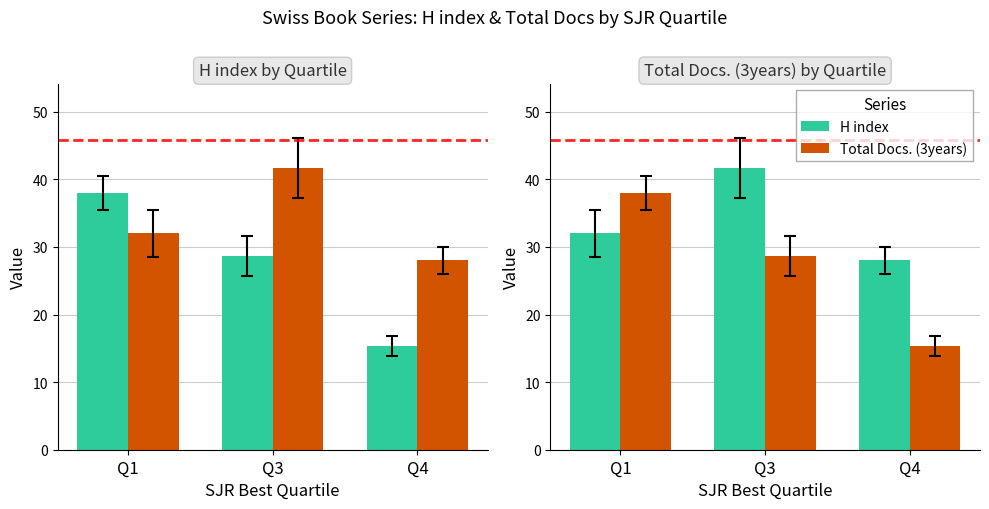

True or false: Total Docs. (3years) has a value of 6.0 at Q3.

False